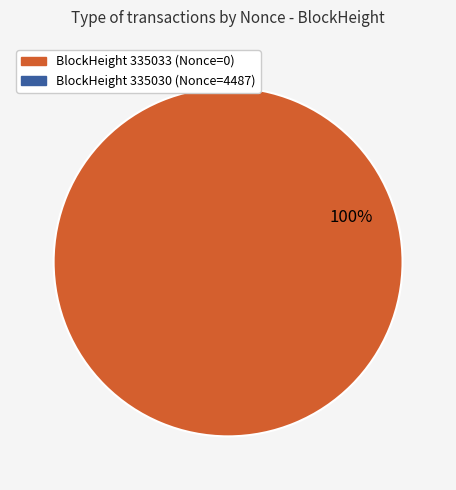

Does any single category account for the majority?

Yes